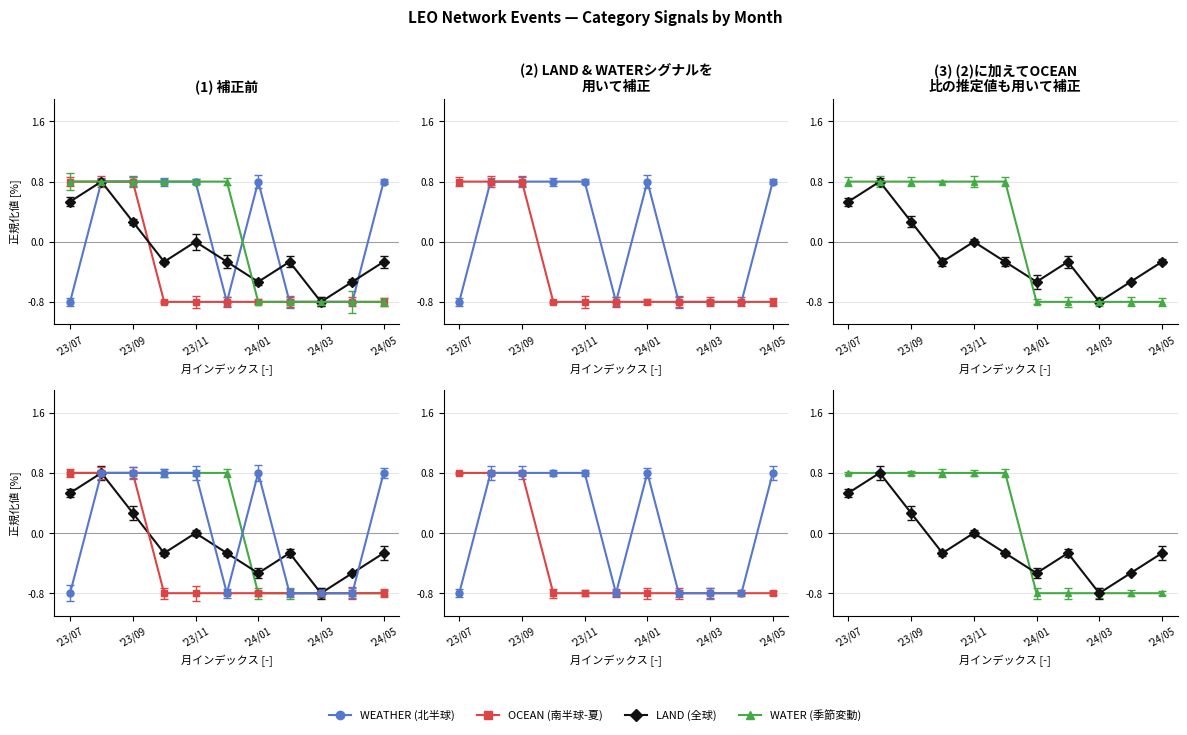

How many categories are shown in the chart?

11